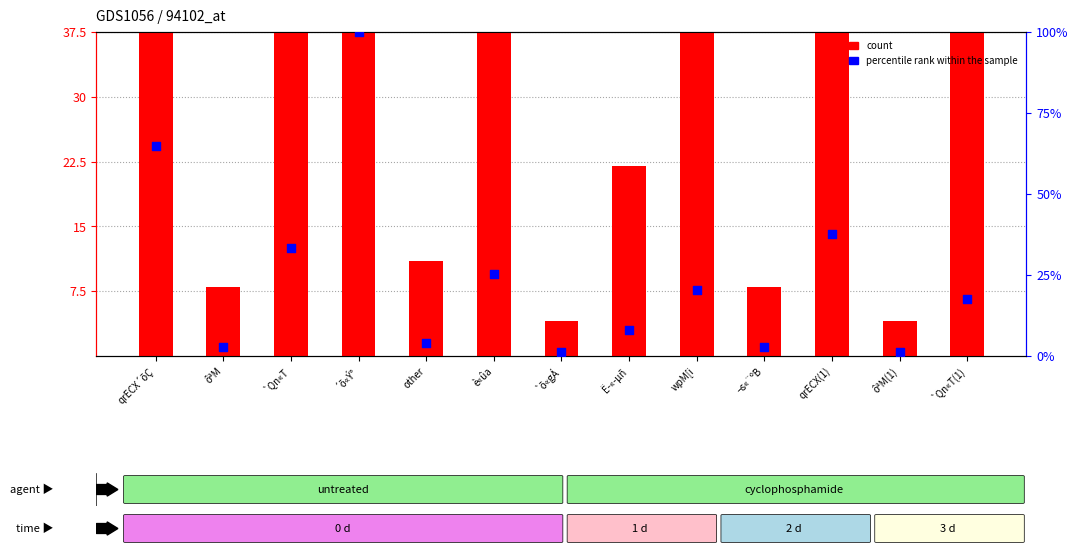

Is the value of percentile rank within the sample at ôªM(1) greater than the value of count at other?

No